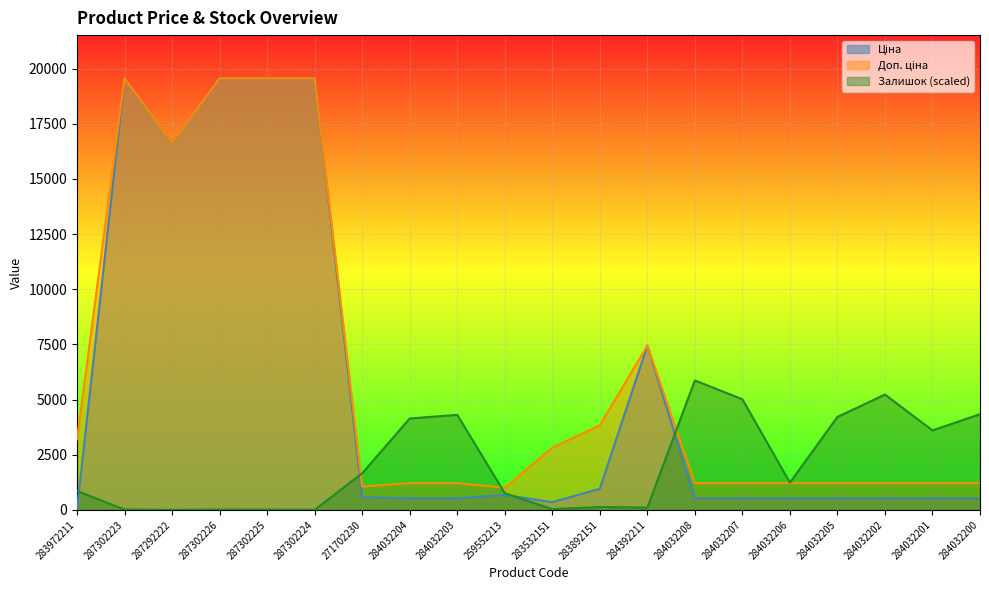

Which series changed the most between 287302226 and 284032201?

Ціна